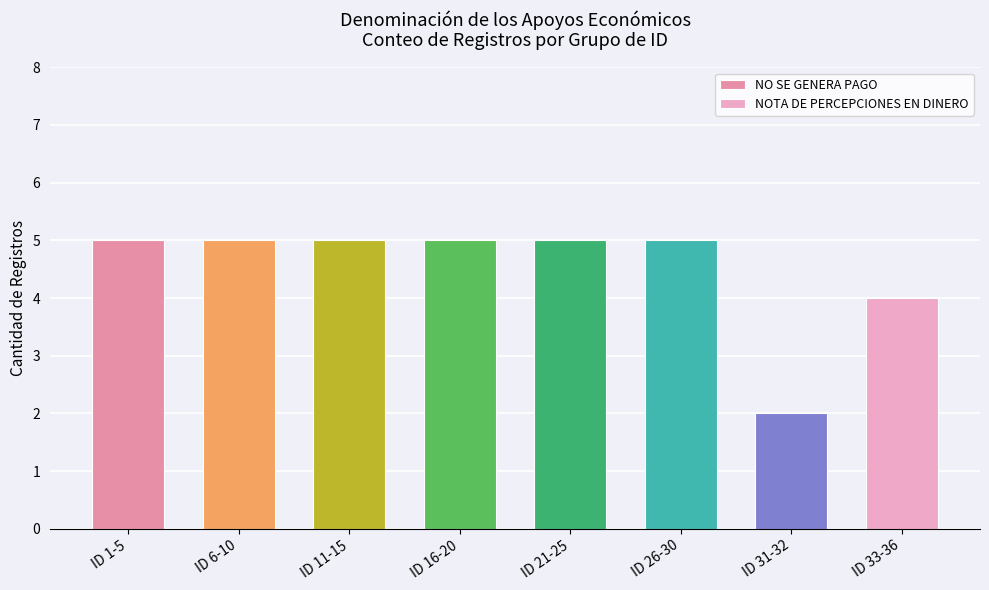

At which category does the chart reach its peak across all series?

ID 1-5